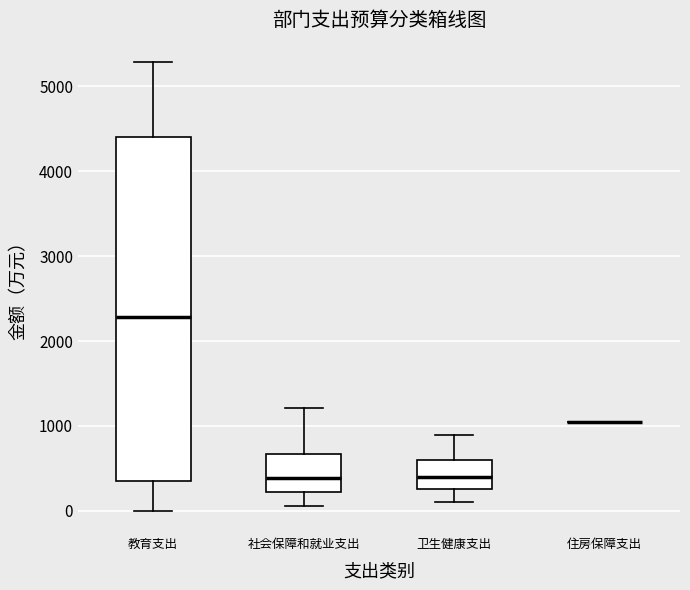

Reading left to right, transcribe this box plot: for each box, give where its median line is, the range the box spans, and where its two whiskers end, as read against the y-axis. The values are not printed on the chart, so give them approximately, as read against the axis.

教育支出: median 2300, box 300 to 4400, whiskers 0 to 5300
社会保障和就业支出: median 400, box 200 to 700, whiskers 100 to 1200
卫生健康支出: median 400, box 300 to 600, whiskers 100 to 900
住房保障支出: box collapsed to a line at 1000, whiskers 1000 to 1000